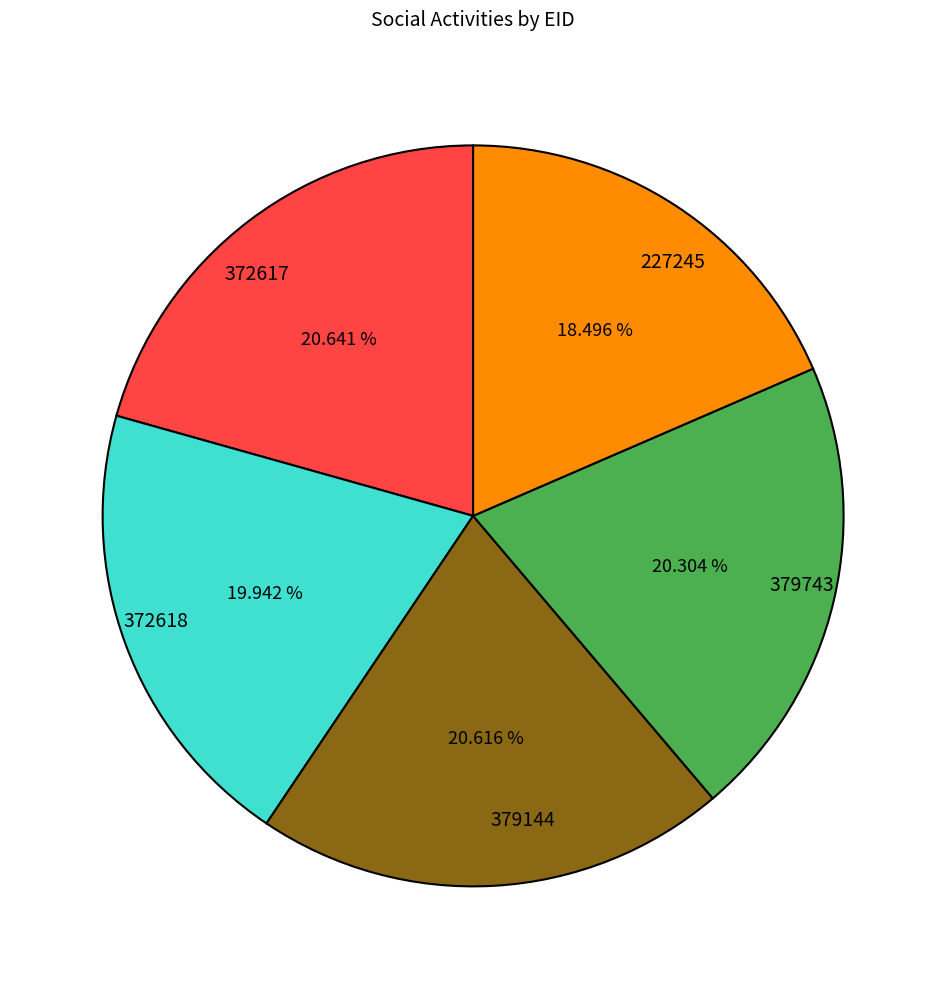

Is there a majority slice in this chart?

No